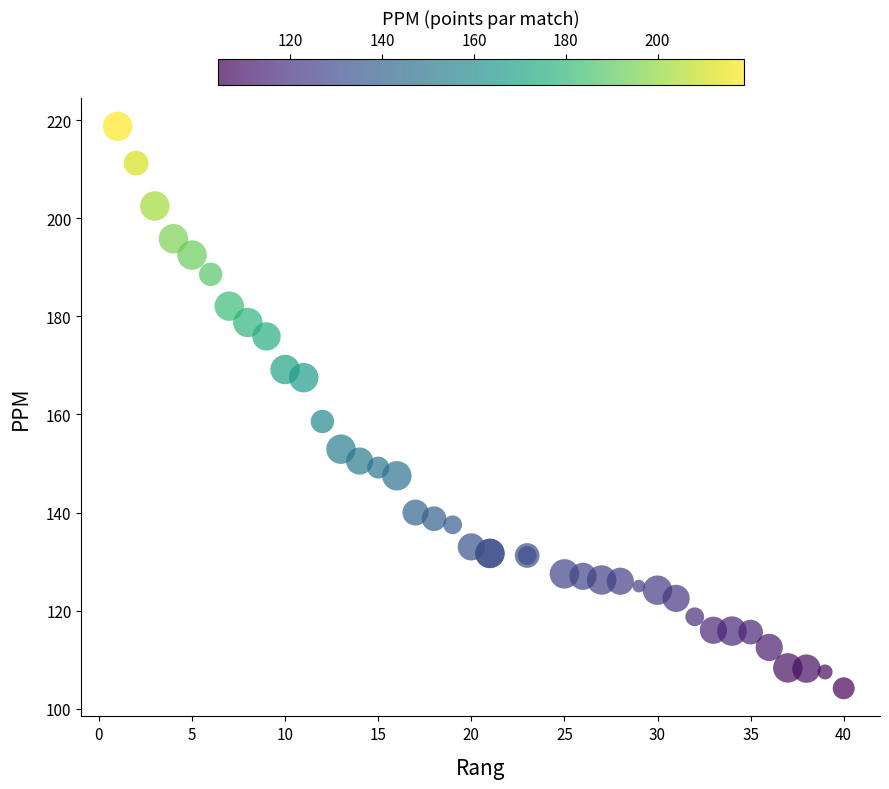

What Y value in the scatter plot is closest to 161?

158.6